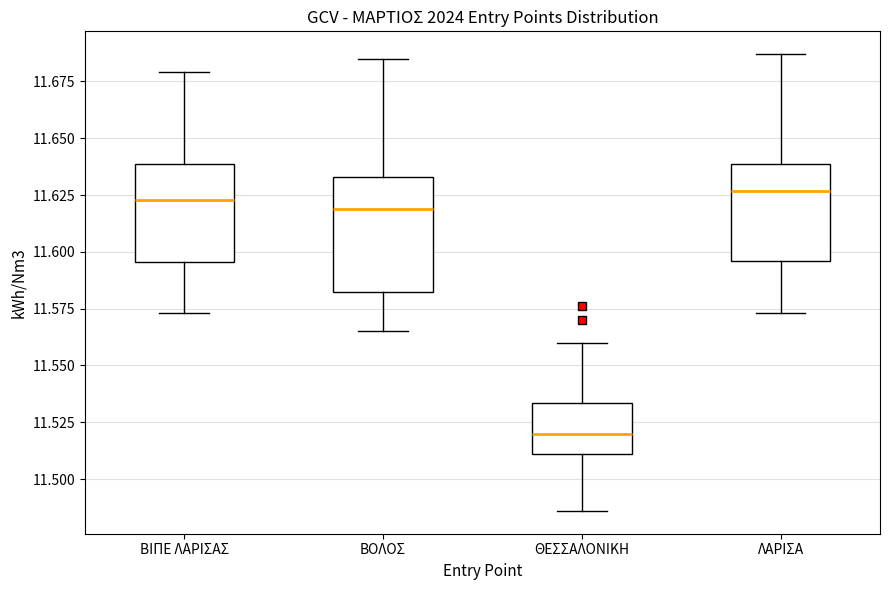

Reading left to right, transcribe this box plot: for each box, give where its median line is, the range the box spans, and where its two whiskers end, as read against the y-axis. The values are not printed on the chart, so give them approximately, as read against the axis.

ΒΙΠΕ ΛΑΡΙΣΑΣ: median 11.625, box 11.595 to 11.640, whiskers 11.575 to 11.680
ΒΟΛΟΣ: median 11.620, box 11.585 to 11.635, whiskers 11.565 to 11.685
ΘΕΣΣΑΛΟΝΙΚΗ: median 11.520, box 11.510 to 11.535, whiskers 11.485 to 11.560
ΛΑΡΙΣΑ: median 11.625, box 11.595 to 11.640, whiskers 11.575 to 11.685